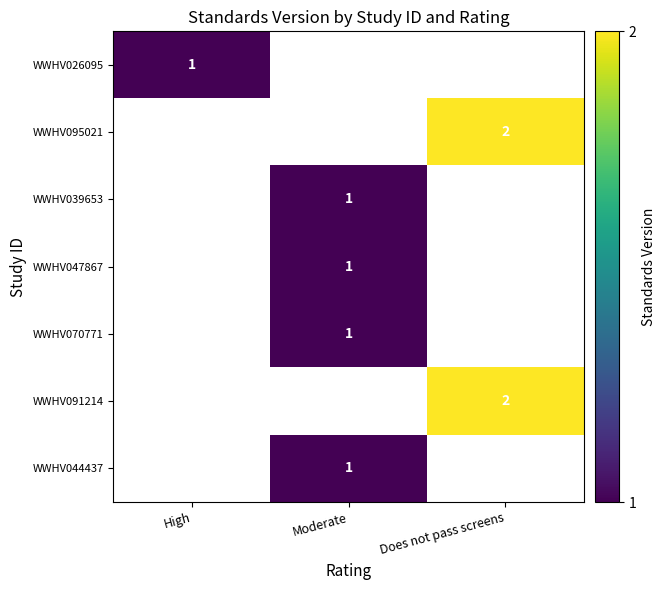

Is it true that WWHV047867 equals 0.4 at Moderate?

False